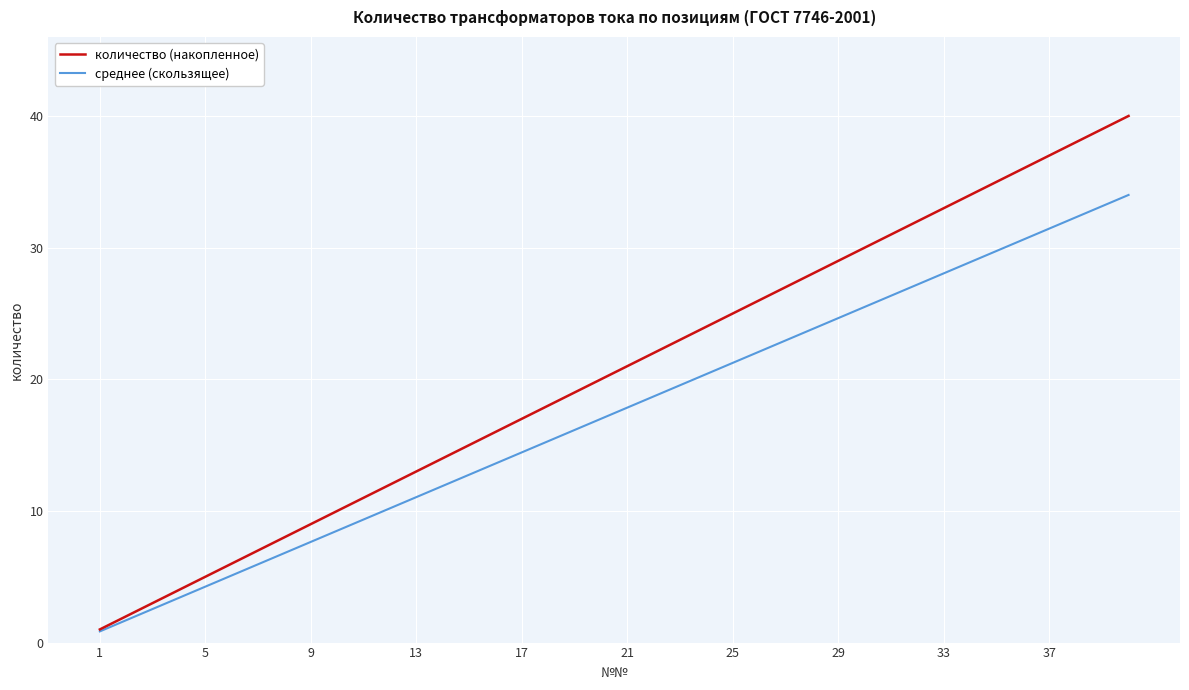

What are all the series names shown in the legend?

количество (накопленное), среднее (скользящее)